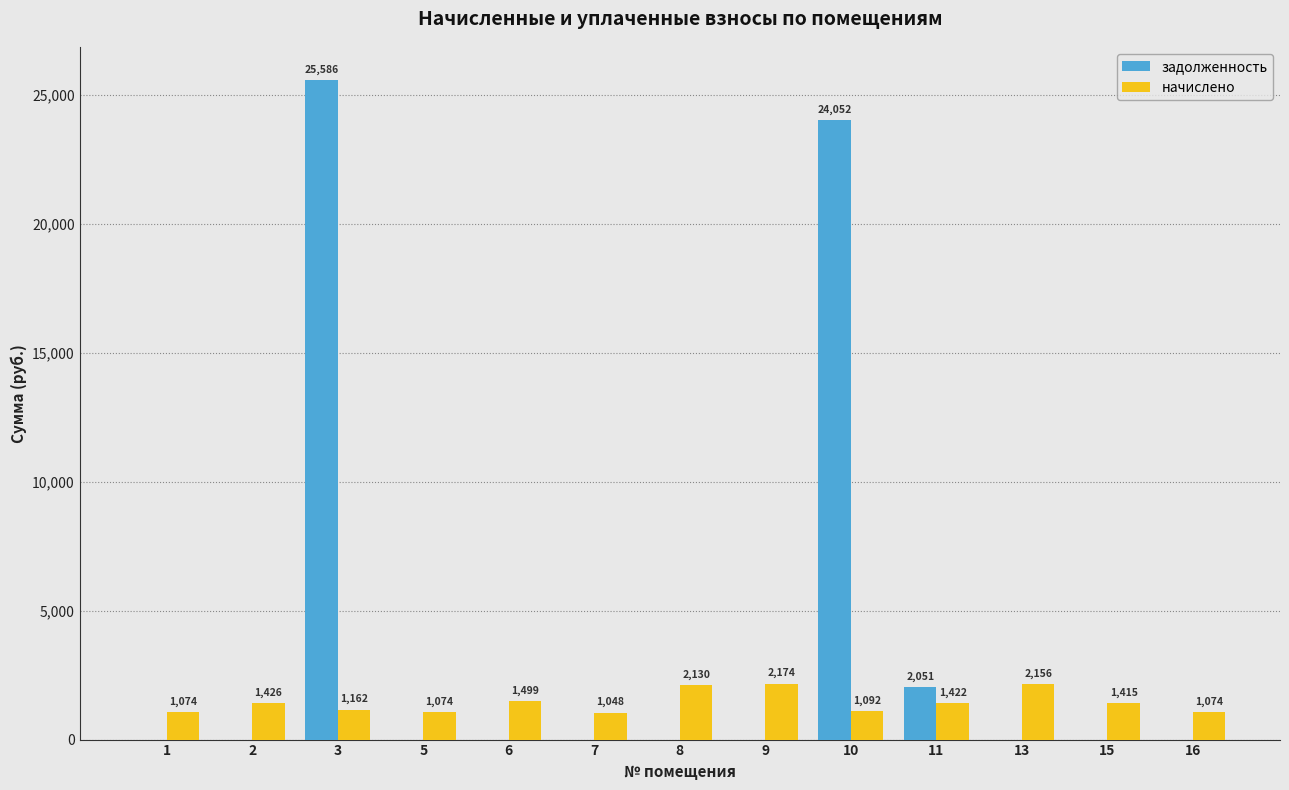

What is the total value across all series at 3?

26747.8